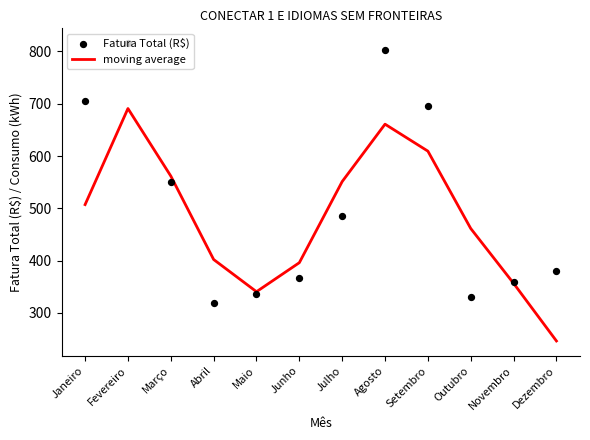

What are all the series names shown in the legend?

moving average, Fatura Total (R$)